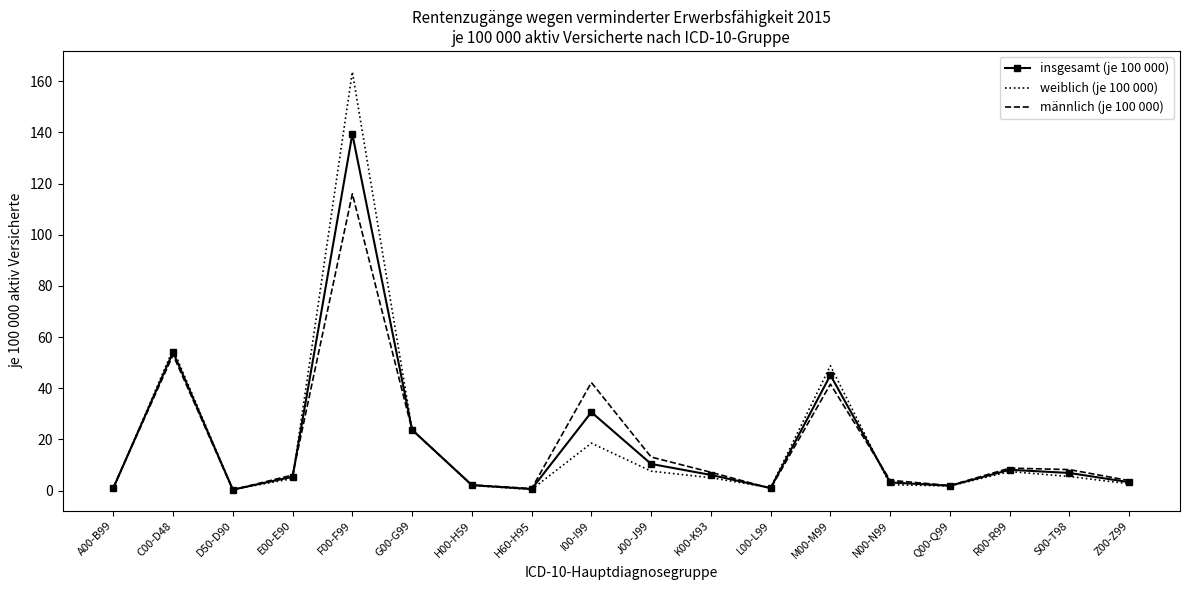

True or false: weiblich (je 100 000) has a value of 2.7 at Z00-Z99.

True